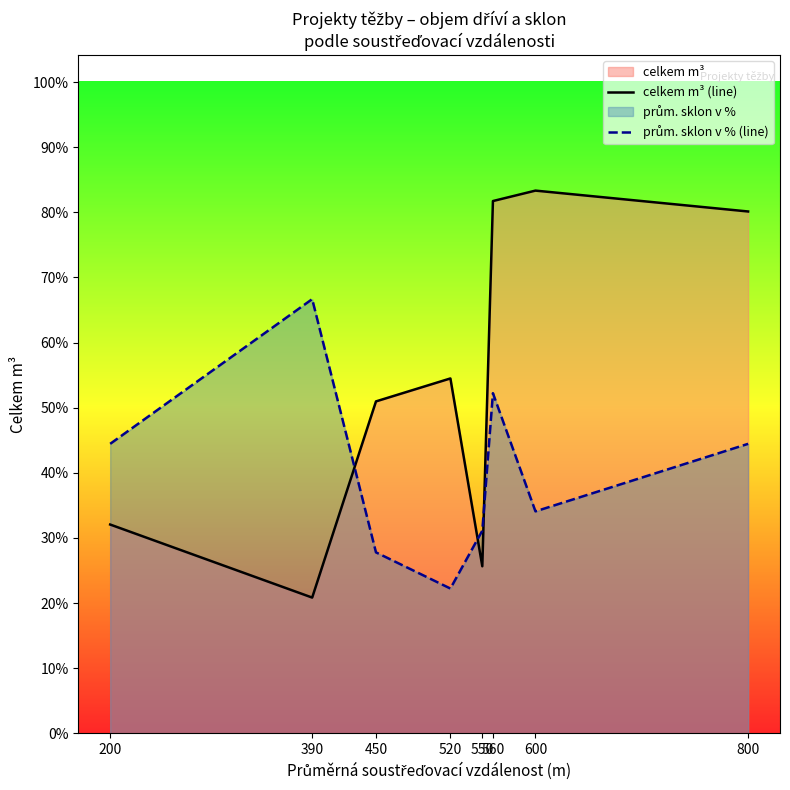

At which category does prům. sklon v % (line) reach its first local valley?

520